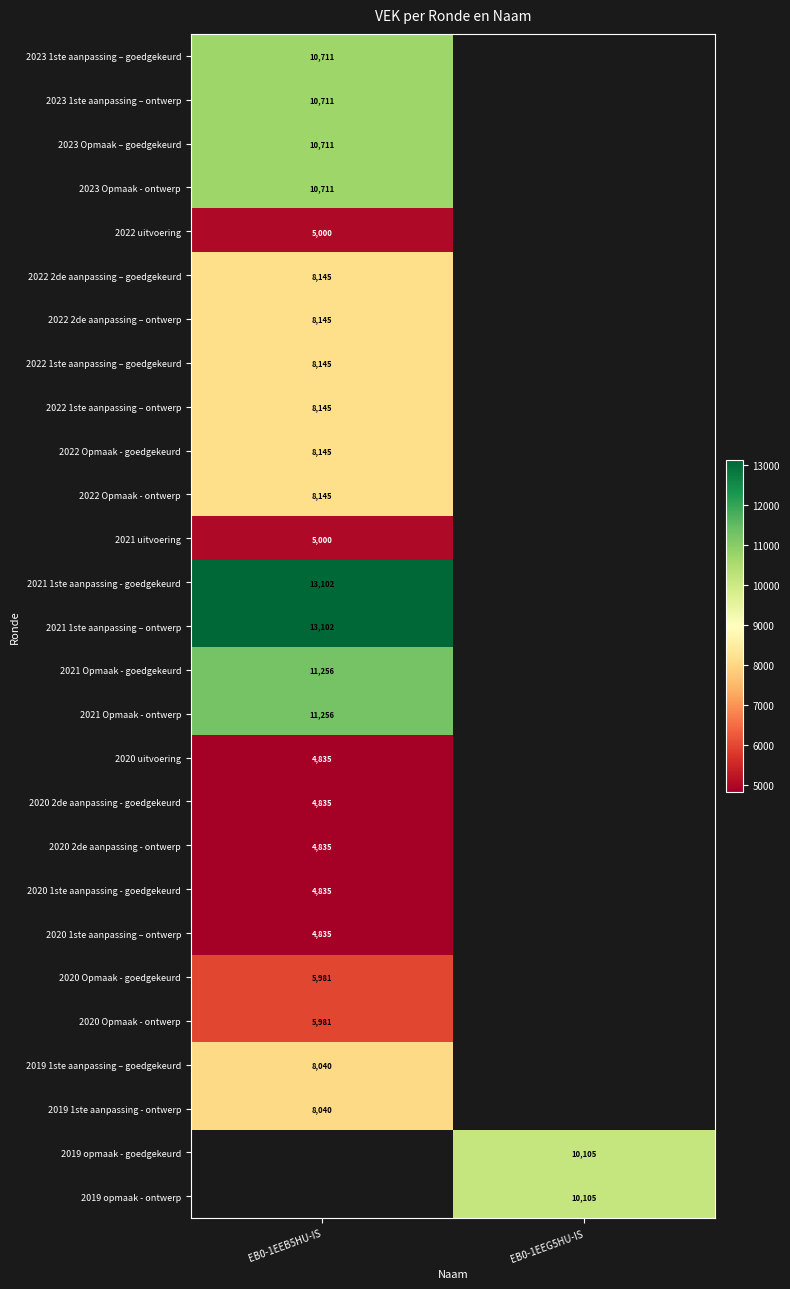

Is it true that 2020 2de aanpassing - goedgekeurd equals 4835 at EB0-1EEB5HU-IS?

True